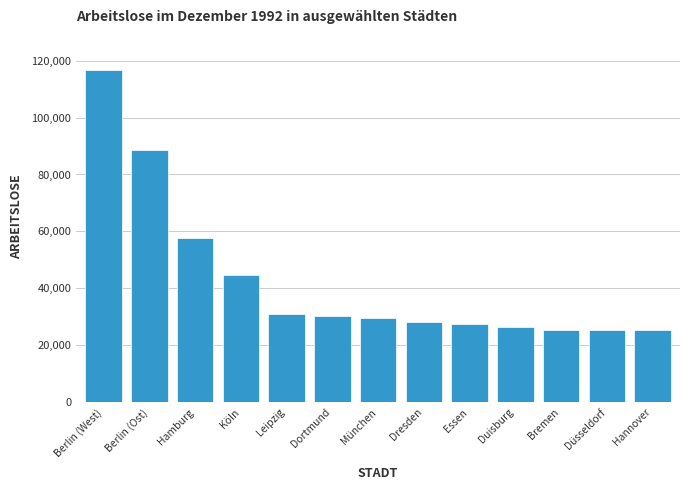

At which category does the chart reach its peak across all series?

Berlin (West)